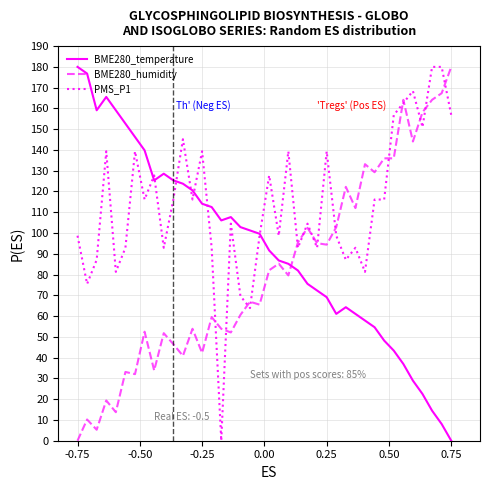

What is the maximum value shown in the chart?

180.0